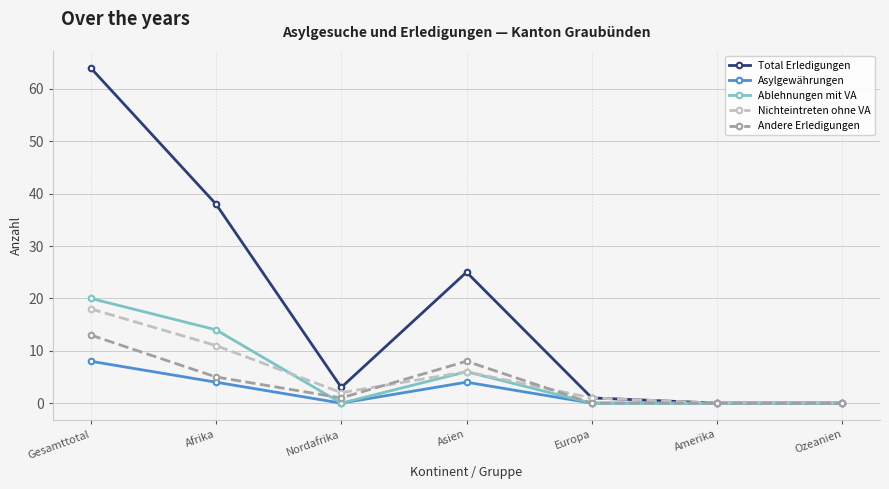

What is the difference between the highest and lowest values at Asien?

21